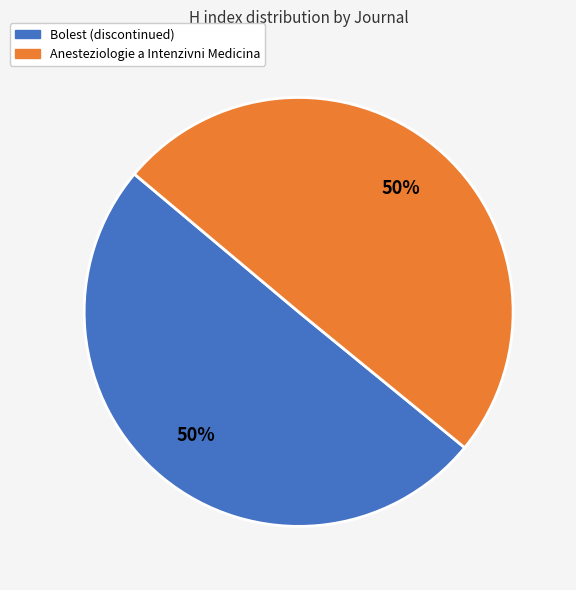

Count the number of slices in the pie.

2